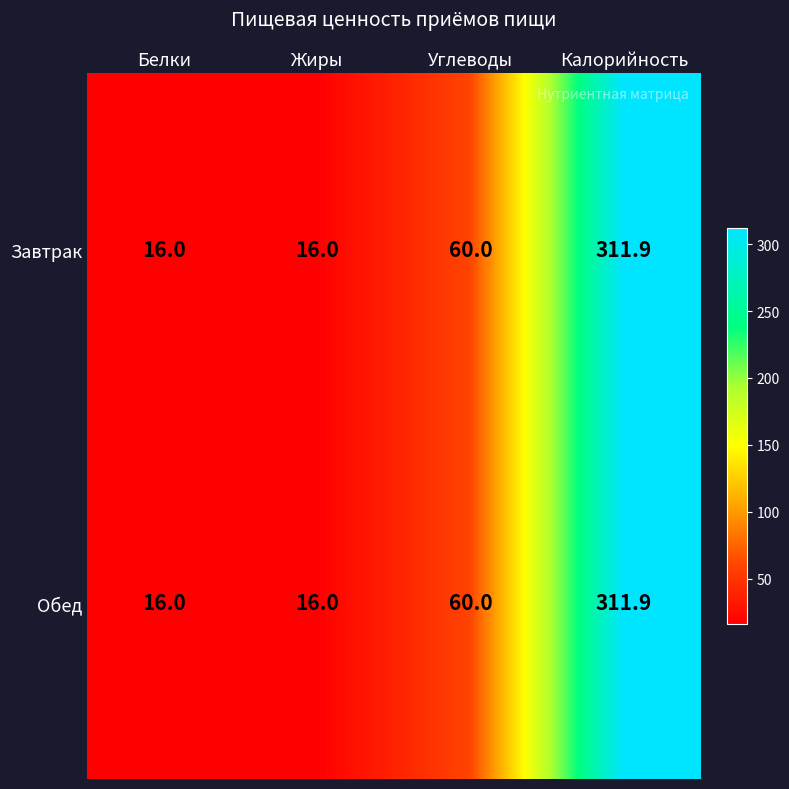

Is the value of Завтрак at Белки greater than the value of Обед at Углеводы?

No